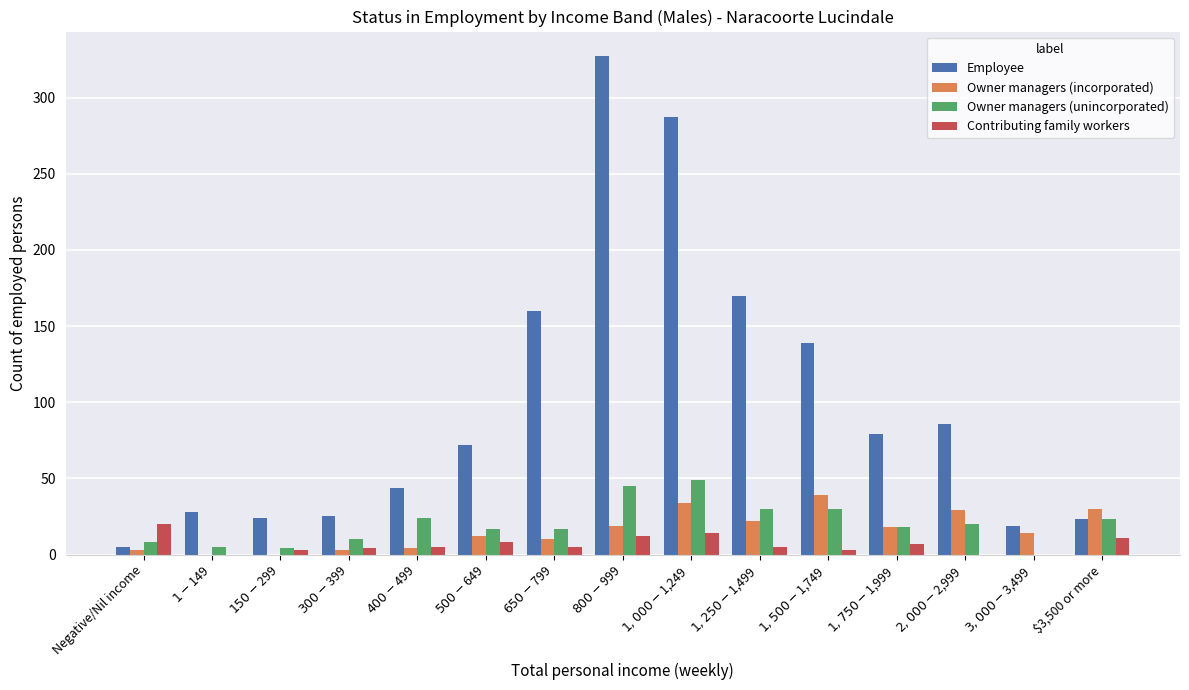

What is the sum of all Employee values?

1488